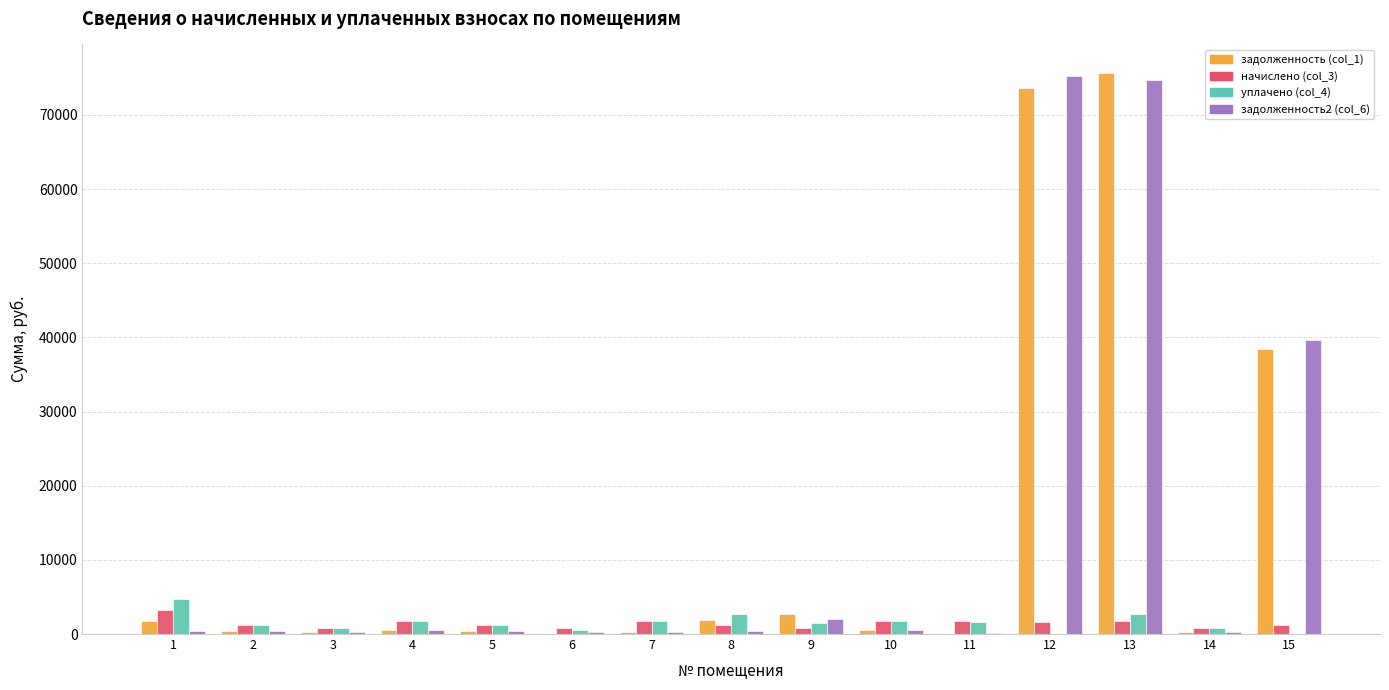

What is the maximum value shown in the chart?

75717.7